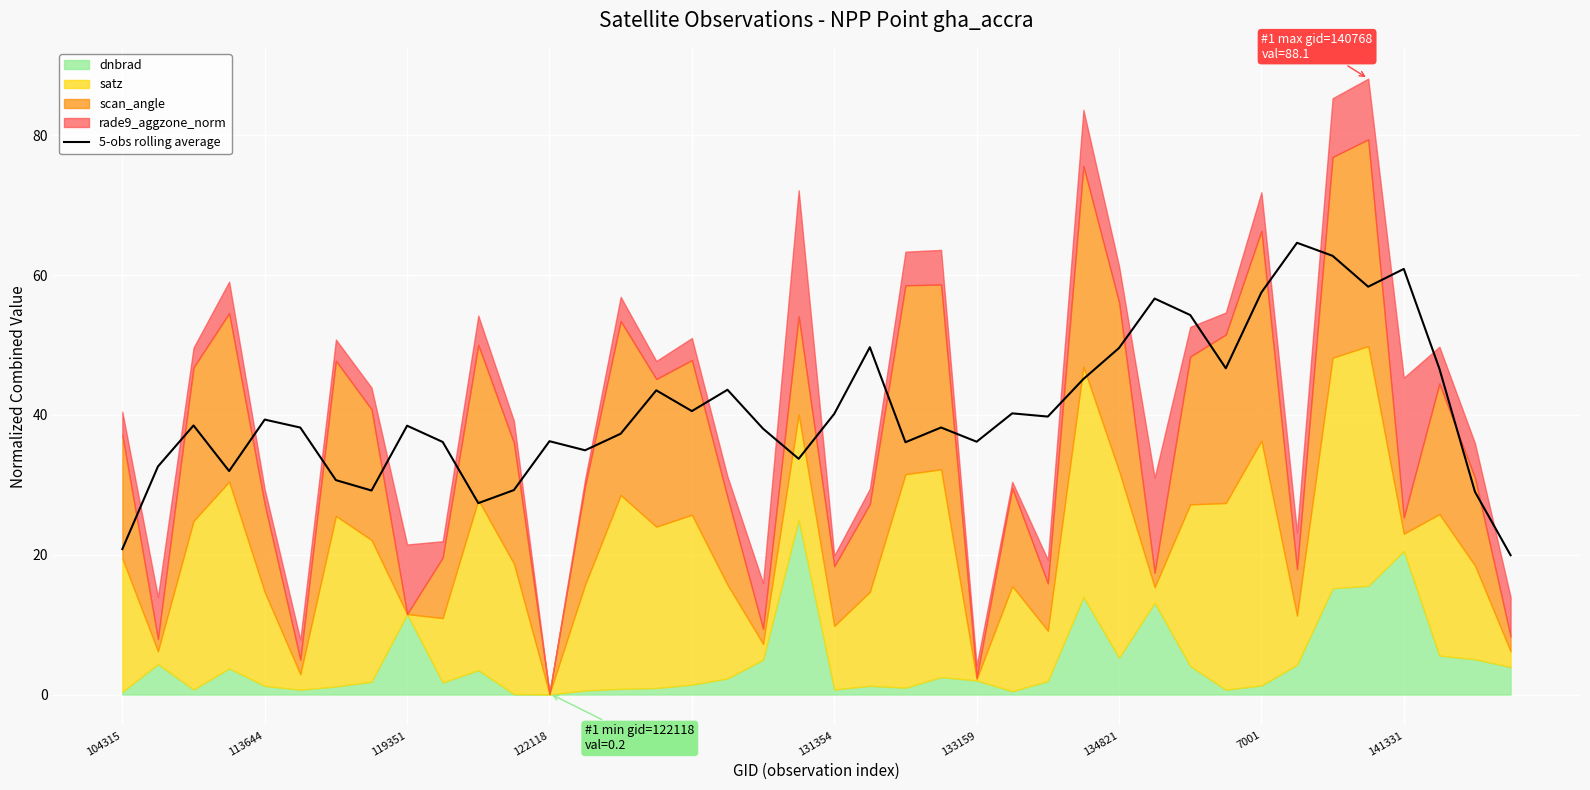

How many lines are shown in the chart?

1